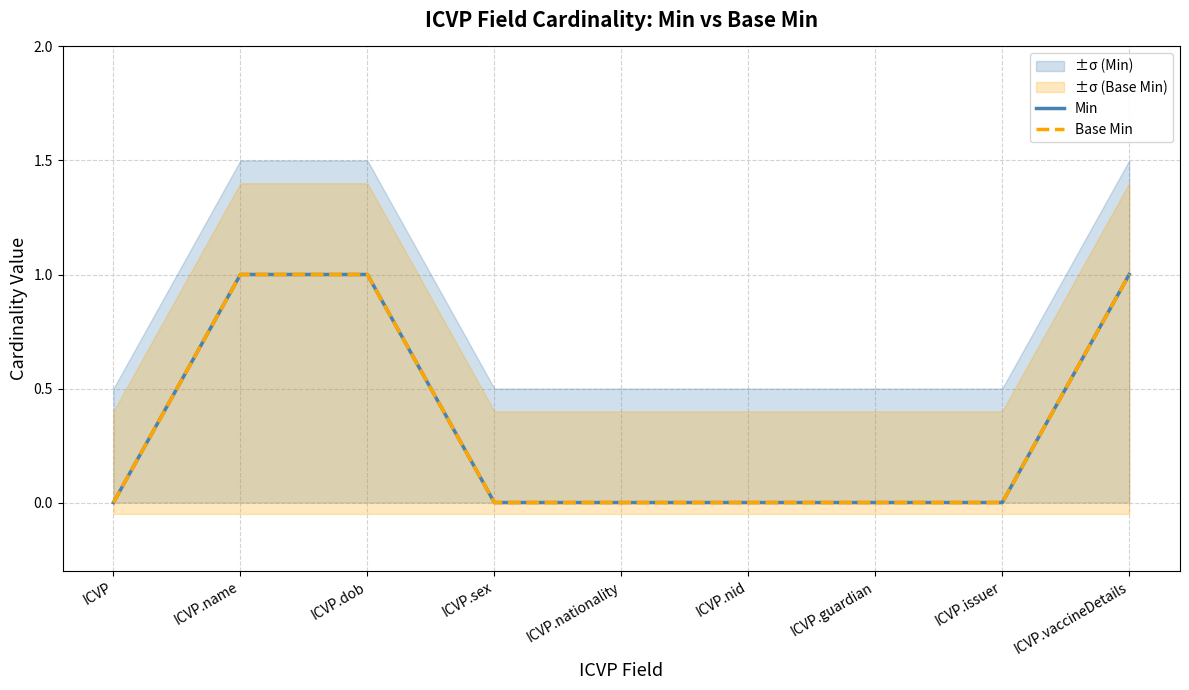

Which series has the largest range (max minus min)?

Min